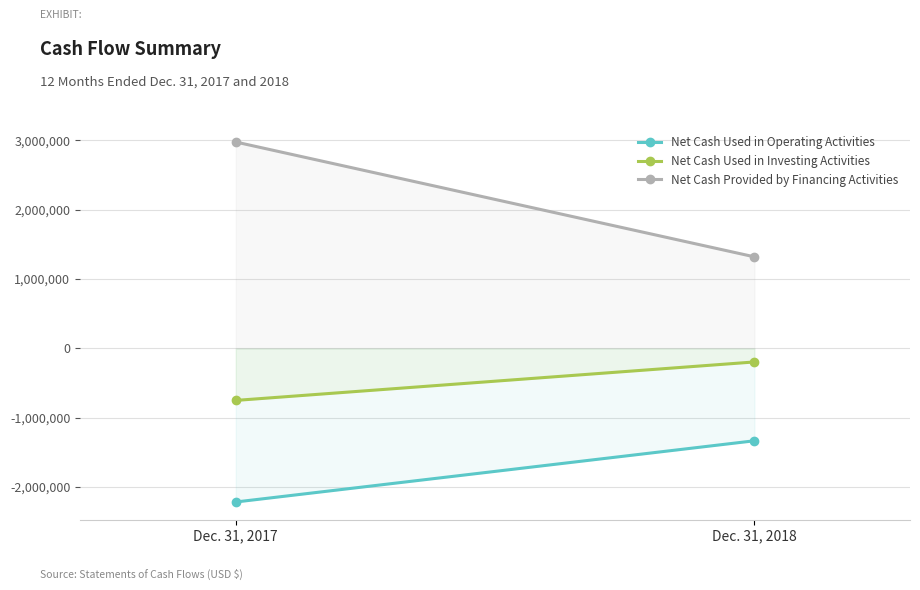

What is the total value across all series at Dec. 31, 2017?

11578